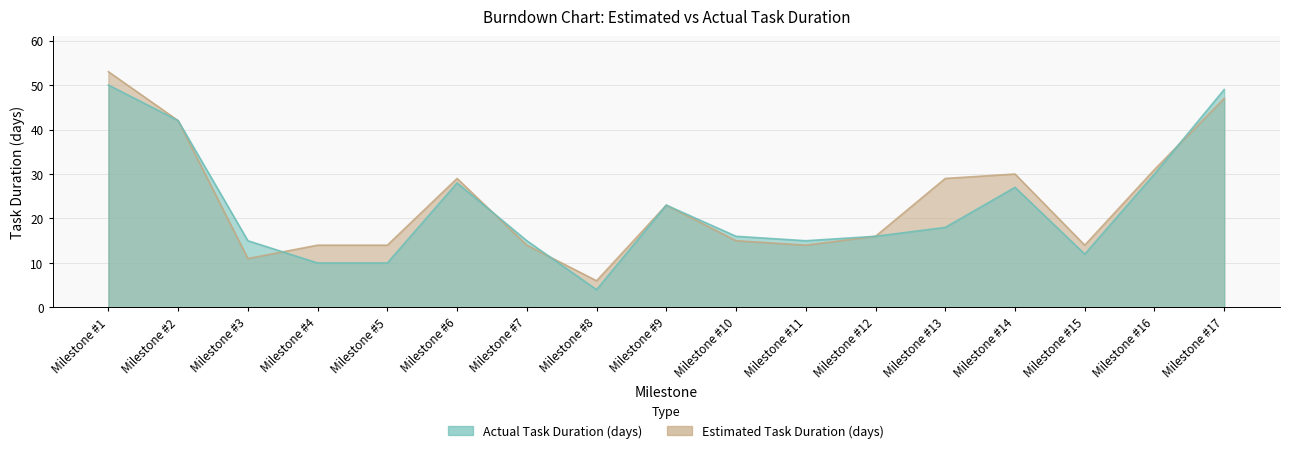

How many values in the Actual Task Duration (days) series exceed 16?

8